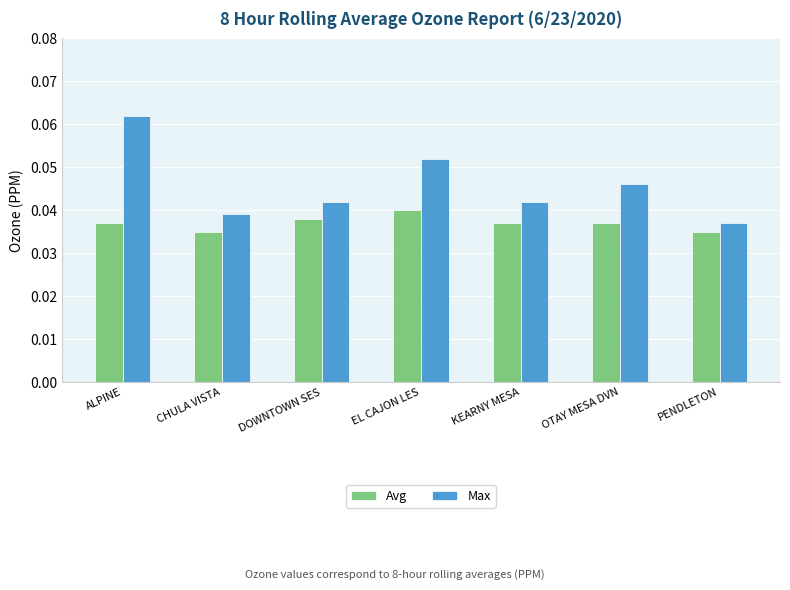

What is the sum of all Max values?

0.3